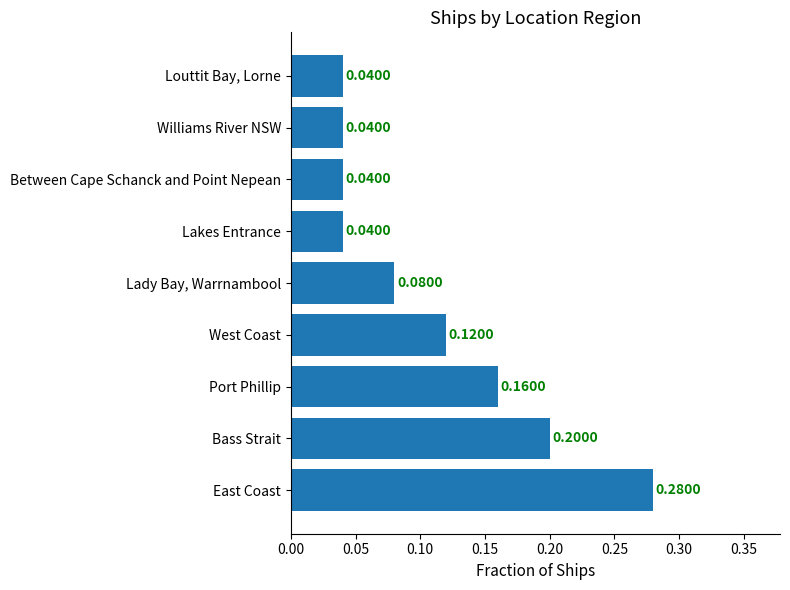

What is the difference between the maximum and second lowest values?

0.2